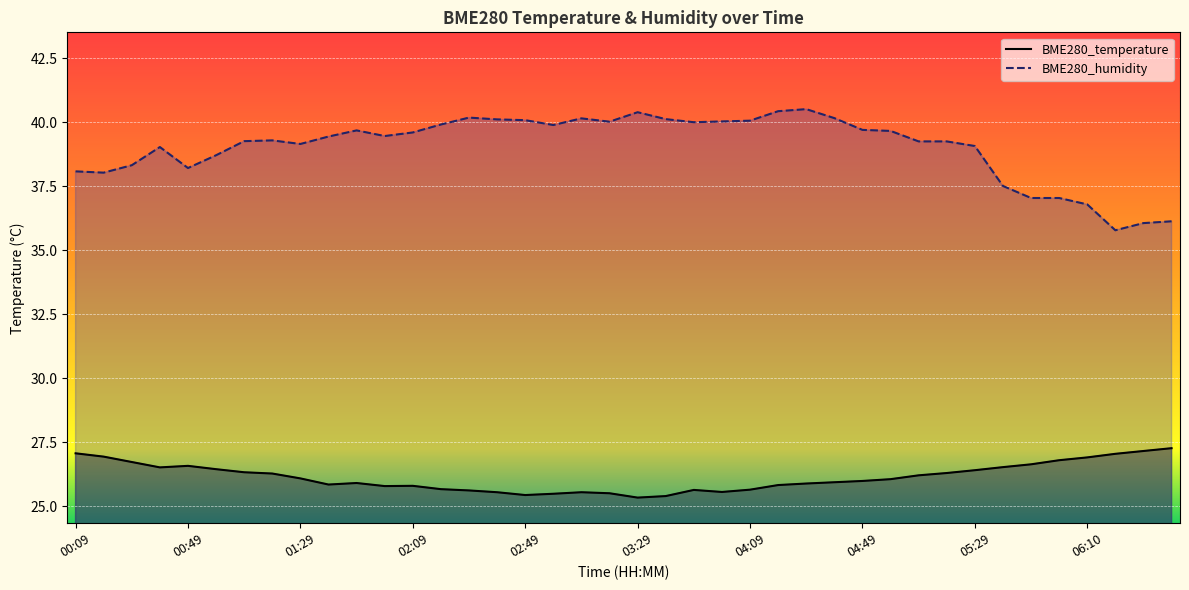

Is it true that BME280_temperature equals 13.5 at 03:29?

False